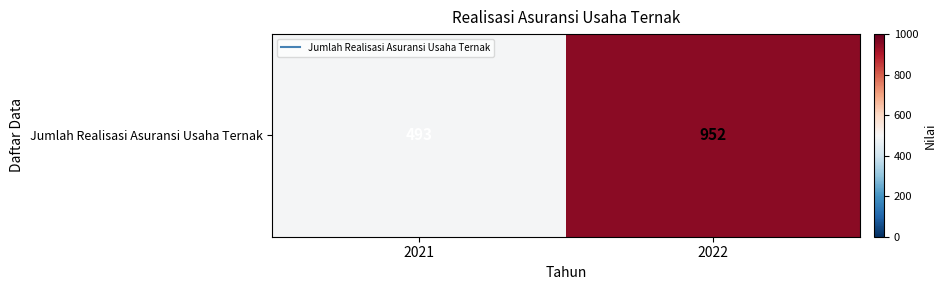

What is the minimum value shown in the chart?

493